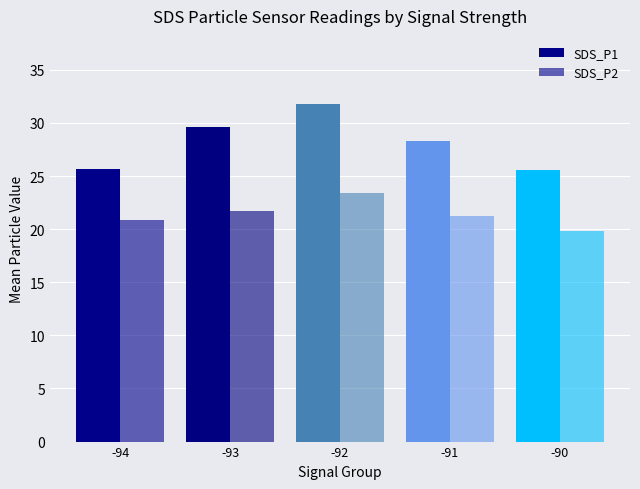

Rank the categories by SDS_P2 value from lowest to highest.

-90, -94, -91, -93, -92